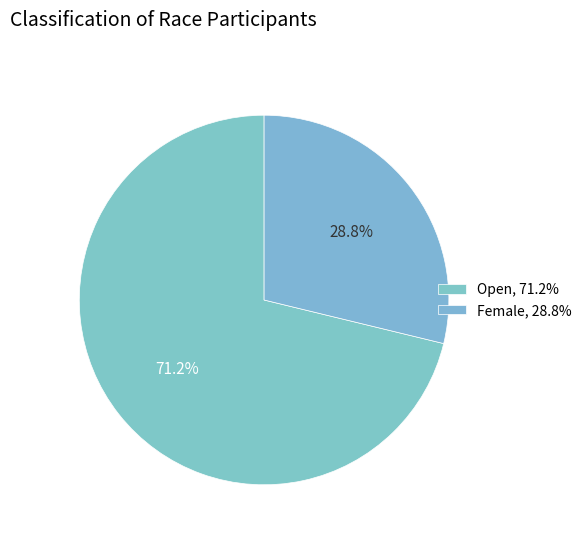

Is it true that Open is 79% of the pie?

False